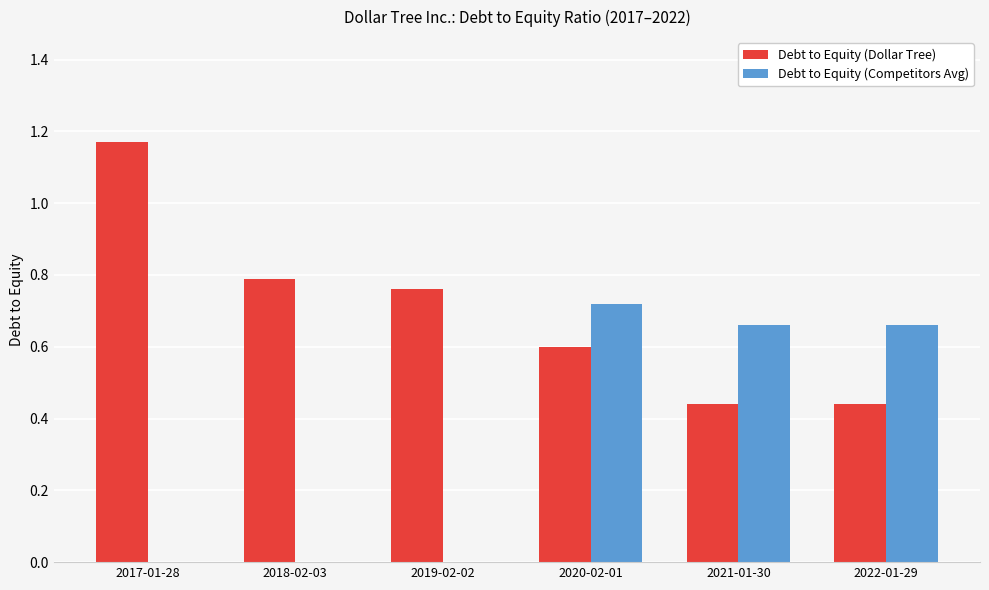

How many categories are shown in the chart?

6